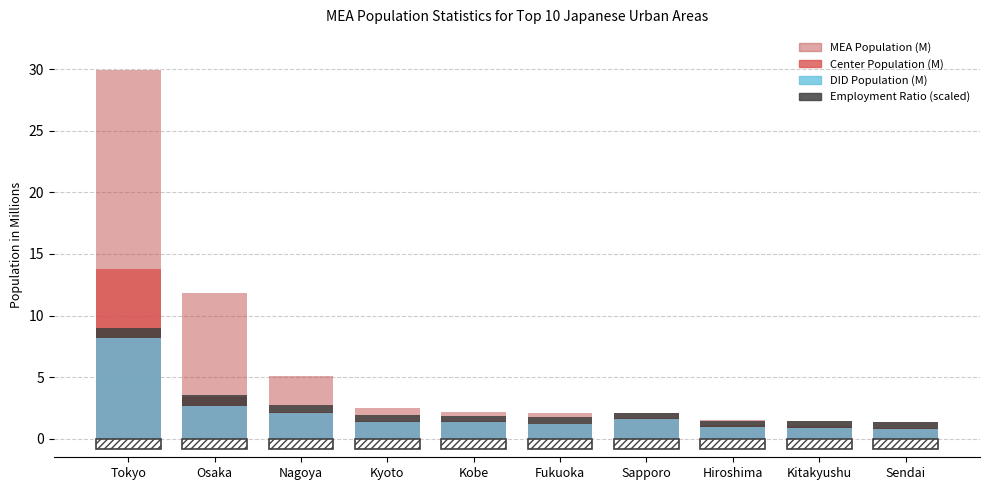

At which category is the sum across all series the highest?

Tokyo